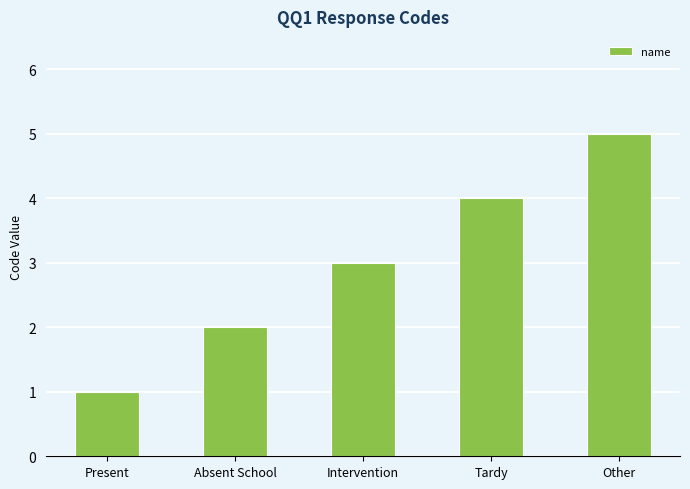

At which category does the chart reach its peak across all series?

Other